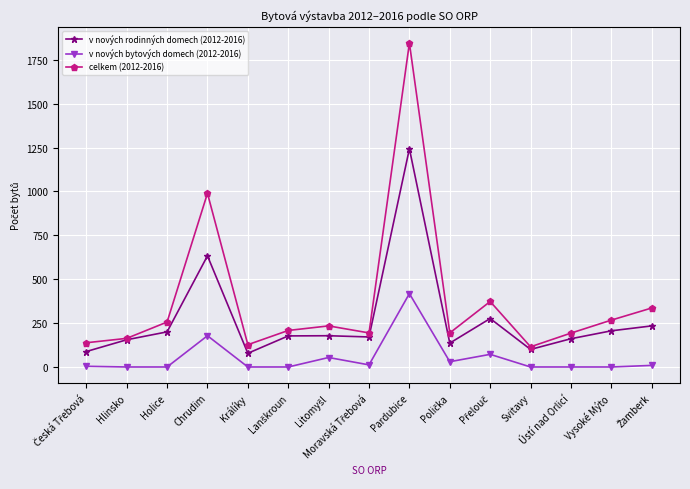

List the series in order of their overall mean, highest first.

celkem (2012-2016), v nových rodinných domech (2012-2016), v nových bytových domech (2012-2016)